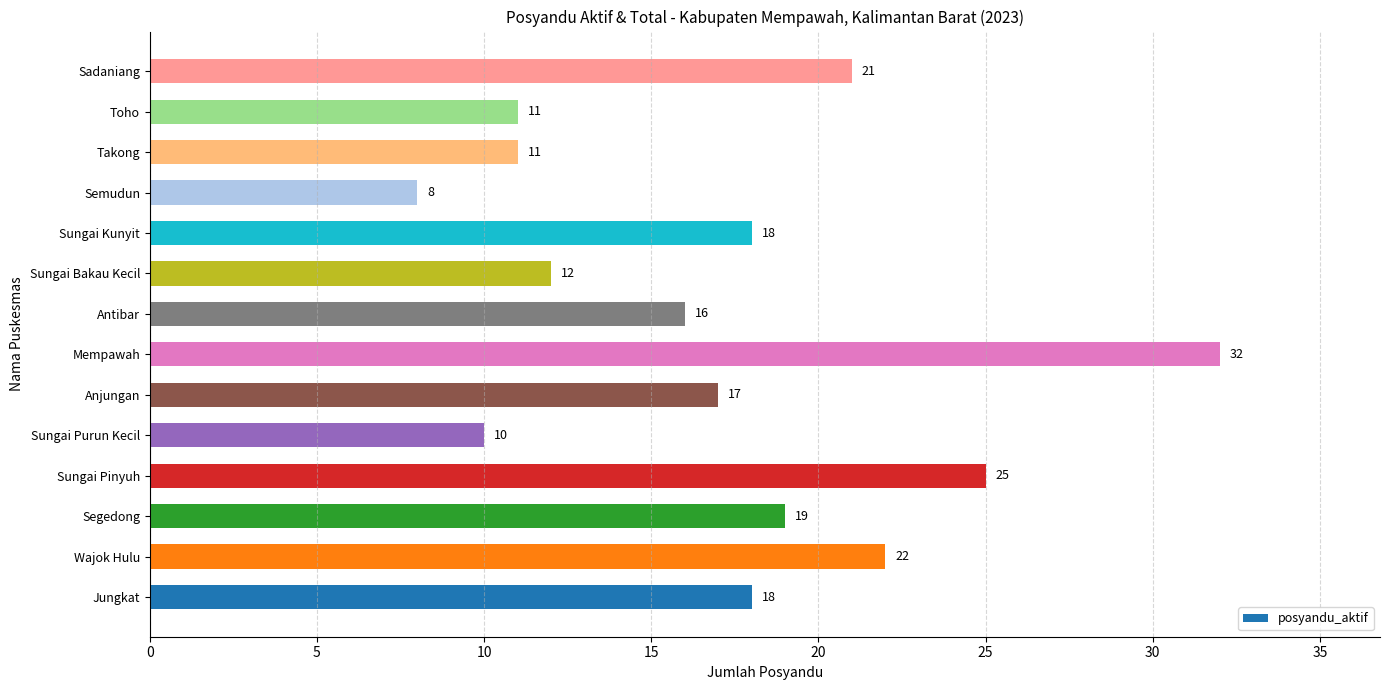

What is the sum of all values?

240